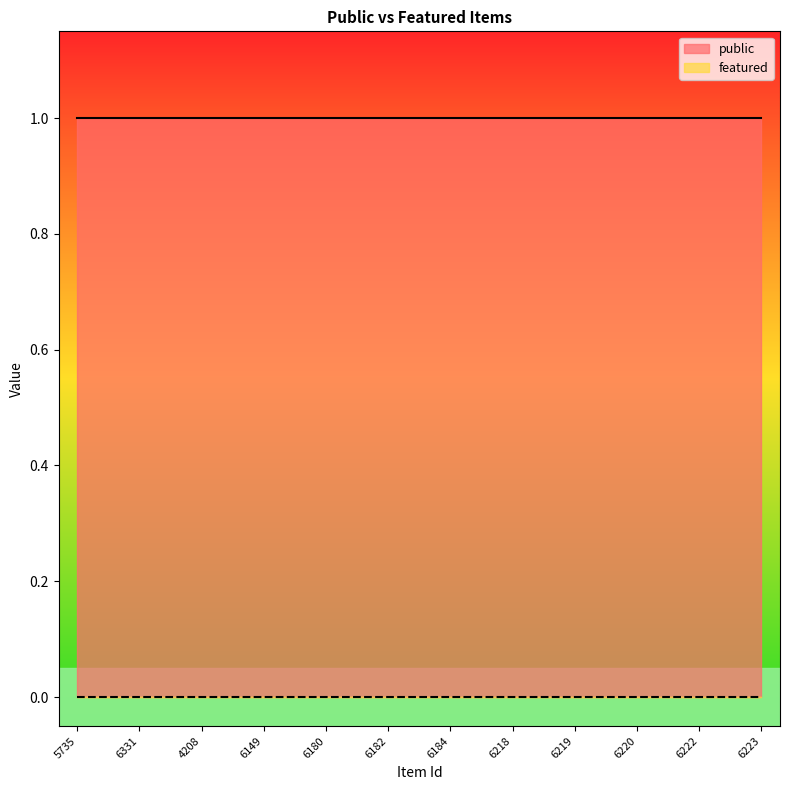

Reading left to right, list all the values displayed in this chart.

public: 5735=1	6331=1	4208=1	6149=1	6180=1	6182=1	6184=1	6218=1	6219=1	6220=1	6222=1	6223=1
featured: 5735=0	6331=0	4208=0	6149=0	6180=0	6182=0	6184=0	6218=0	6219=0	6220=0	6222=0	6223=0